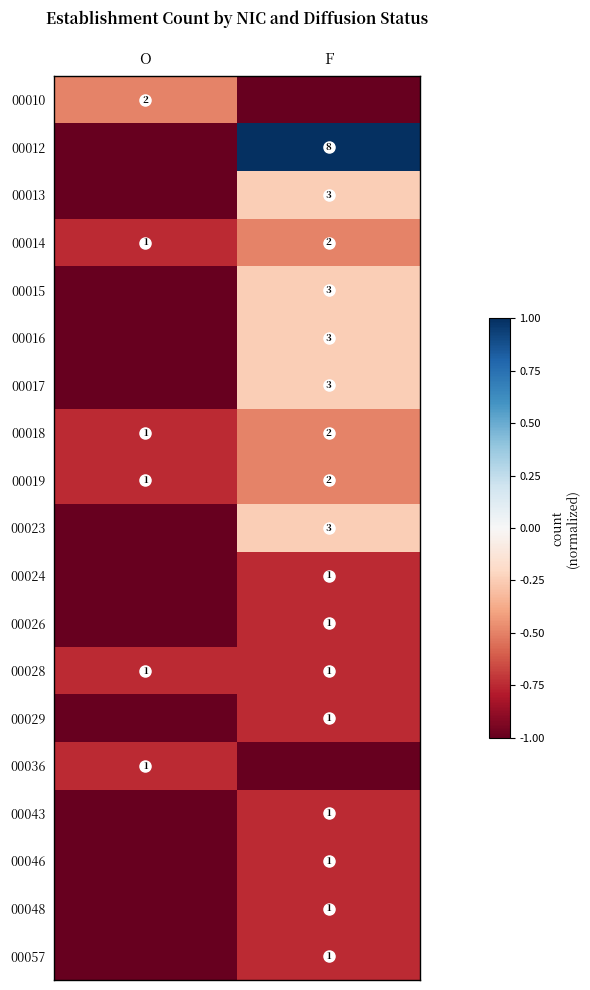

At which label does 00018 reach its minimum?

O